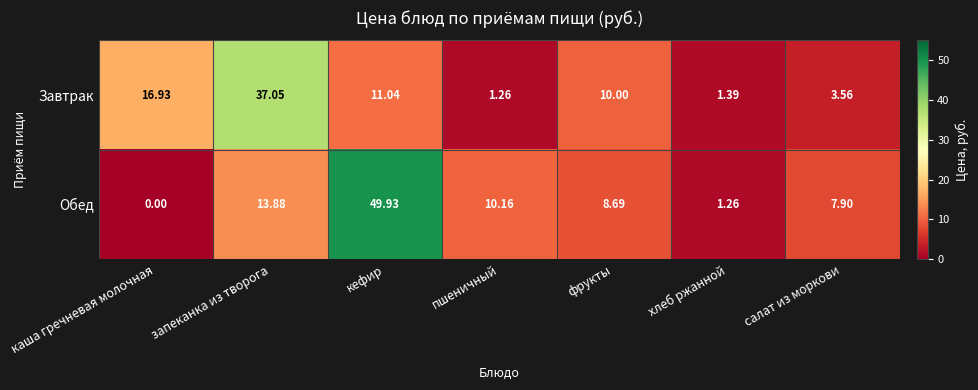

Which series changed the most between каша гречневая молочная and пшеничный?

Завтрак